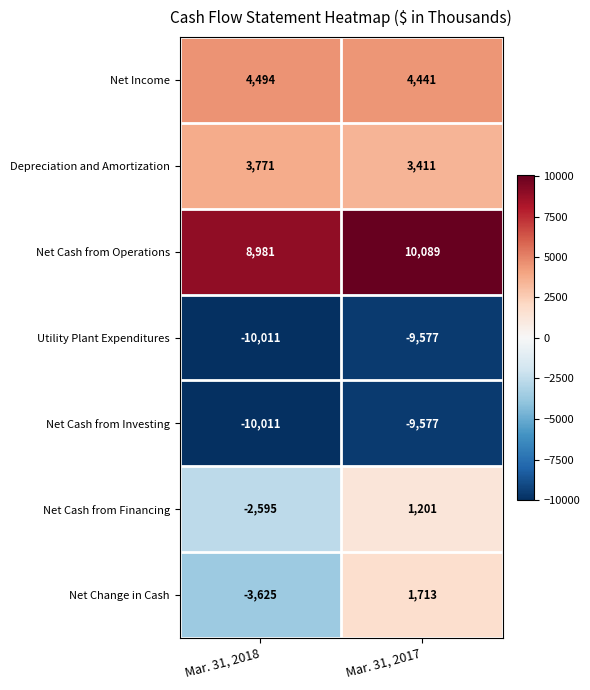

What is the lowest value of the Depreciation and Amortization series?

3411